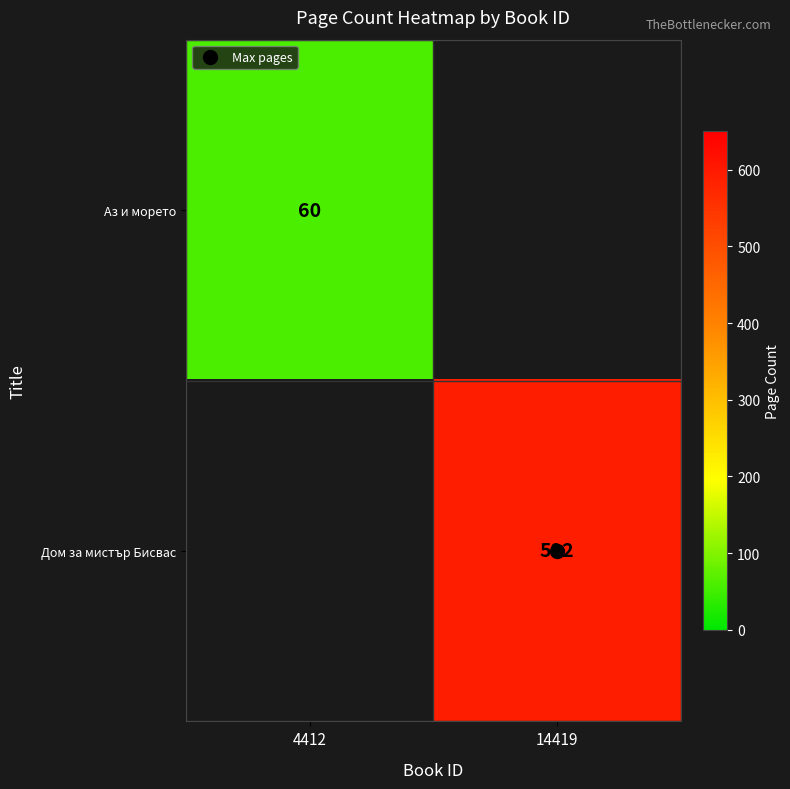

At how many categories does at least one series exceed 466?

1